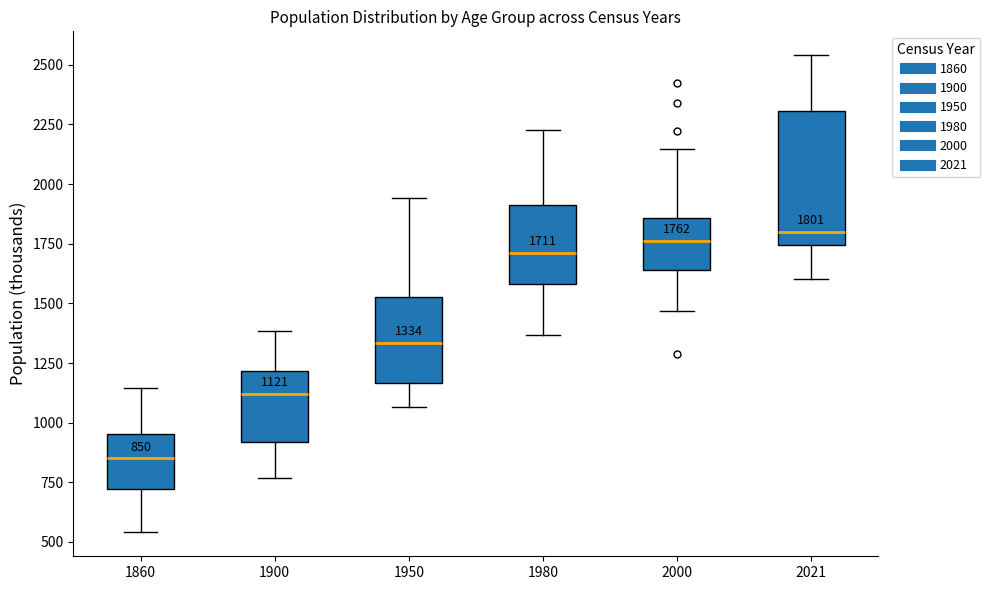

Which box is the tallest, from its lower edge to its upper edge?

2021